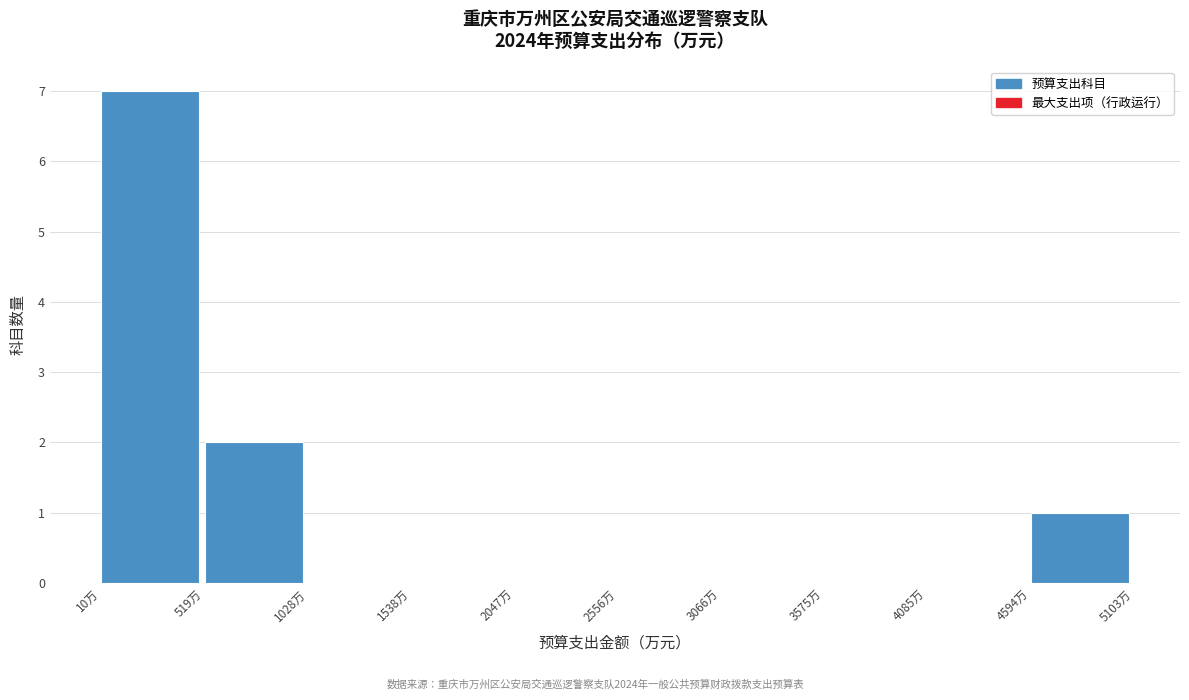

Reading left to right, transcribe this chart: for each bar, give the range it covers on the x-axis and its height. Neither the bar edges nor the heights are printed on the chart, so give them approximately, as read against the axes.

0 to 500: 7
500 to 1000: 2
1000 to 1500: 0
1500 to 2000: 0
2000 to 2600: 0
2600 to 3100: 0
3100 to 3600: 0
3600 to 4100: 0
4100 to 4600: 0
4600 to 5100: 1